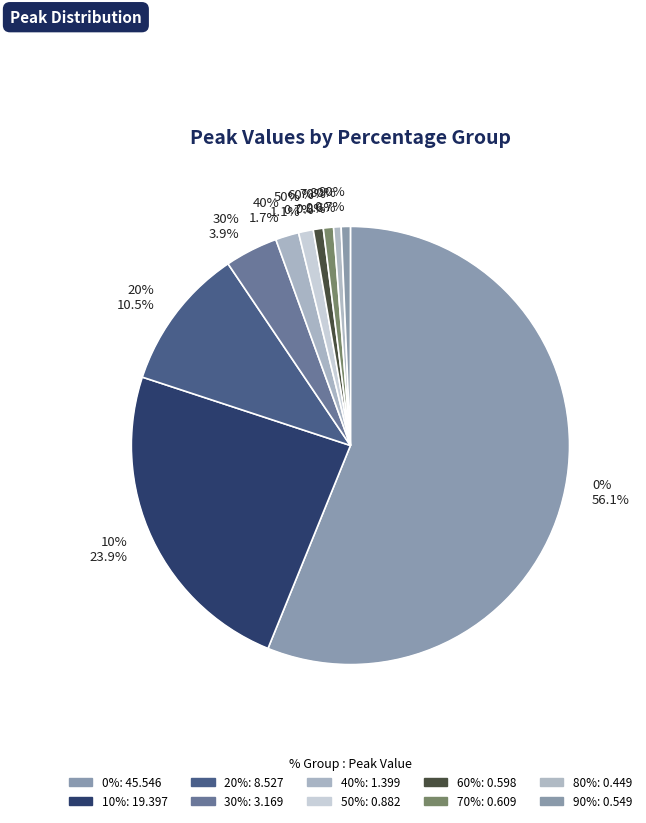

The 50% slice represents 11% of the pie. True or false?

False